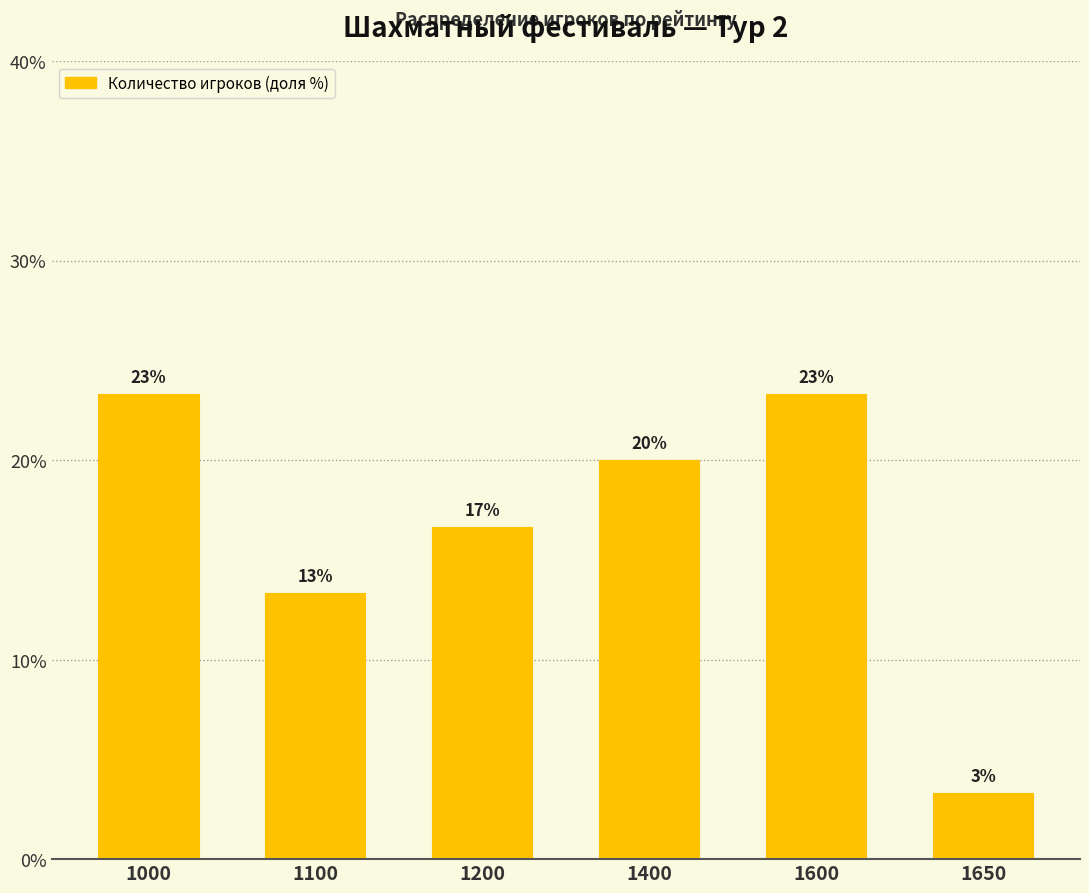

What is the sum of all values?

100.0